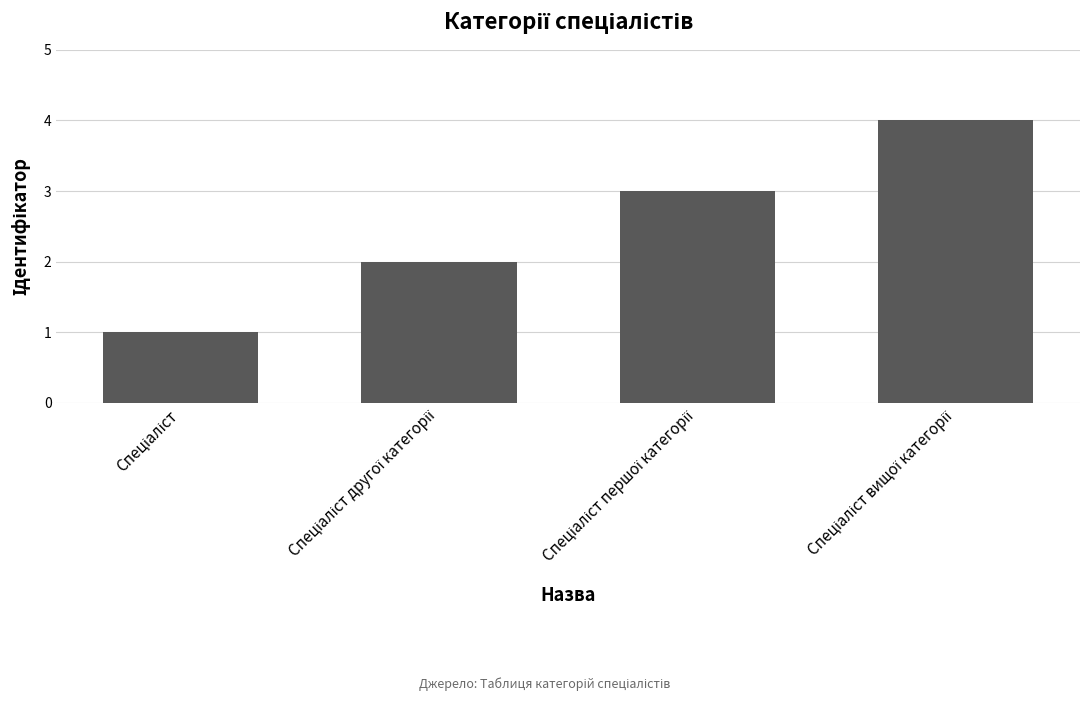

What is the difference between the maximum and minimum values?

3